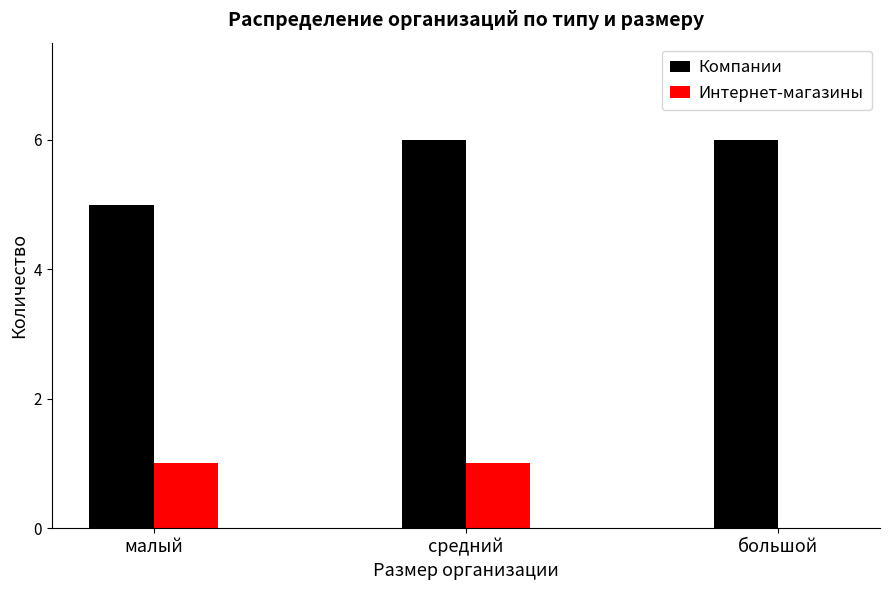

The value of Компании at малый is 3. True or false?

False